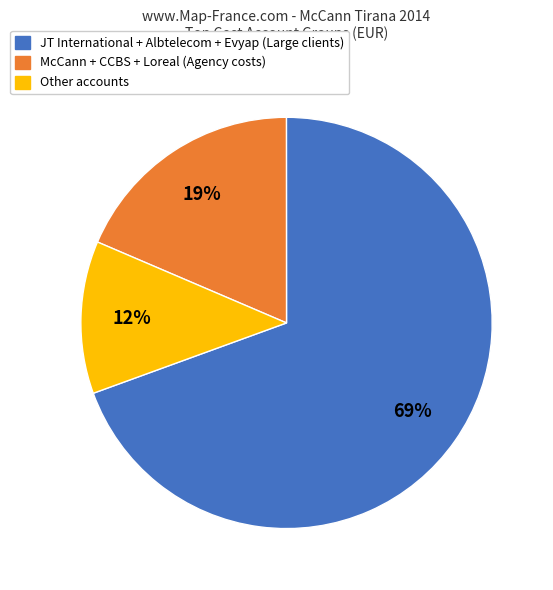

Which category has the smallest portion of the pie?

Other accounts